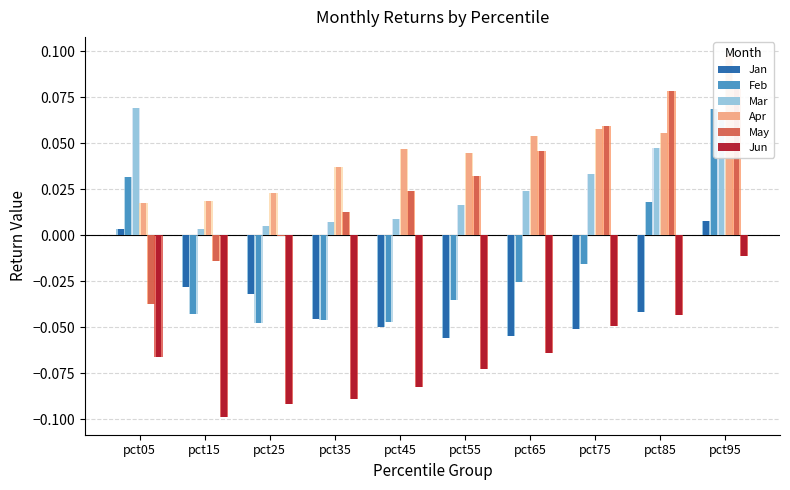

Reading right to left, what are all the values shown in this chart?

Jan: 0.0	-0.0	-0.1	-0.1	-0.1	-0.0	-0.0	-0.0	-0.0	0.0
Feb: 0.1	0.0	-0.0	-0.0	-0.0	-0.0	-0.0	-0.0	-0.0	0.0
Mar: 0.1	0.0	0.0	0.0	0.0	0.0	0.0	0.0	0.0	0.1
Apr: 0.1	0.1	0.1	0.1	0.0	0.0	0.0	0.0	0.0	0.0
May: 0.1	0.1	0.1	0.0	0.0	0.0	0.0	-0.0	-0.0	-0.0
Jun: -0.0	-0.0	-0.0	-0.1	-0.1	-0.1	-0.1	-0.1	-0.1	-0.1